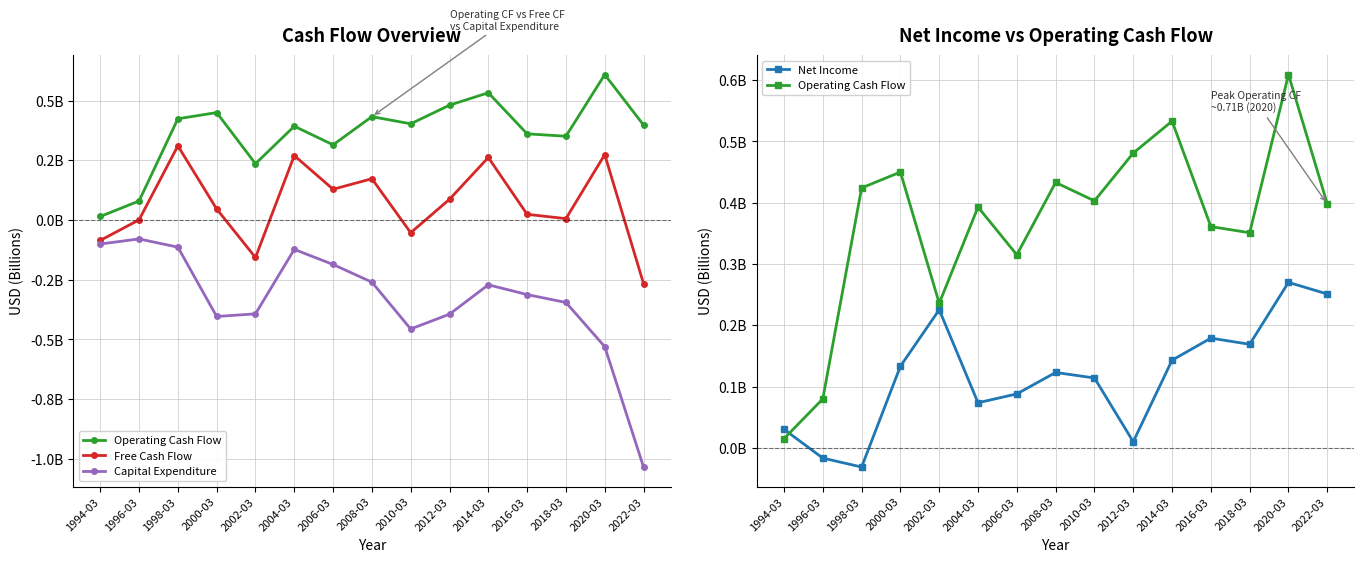

Where is Net Income nearest to the value 0?

2012-03